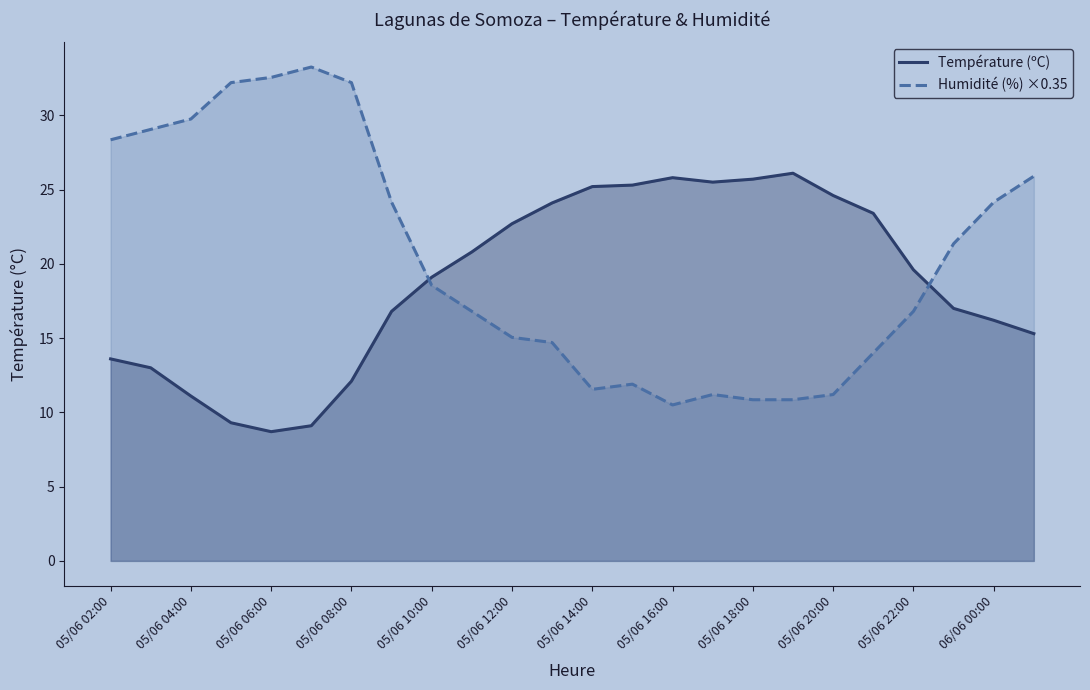

What is the value of the Humidité (%) ×0.35 point at the 22nd from the left?

21.3